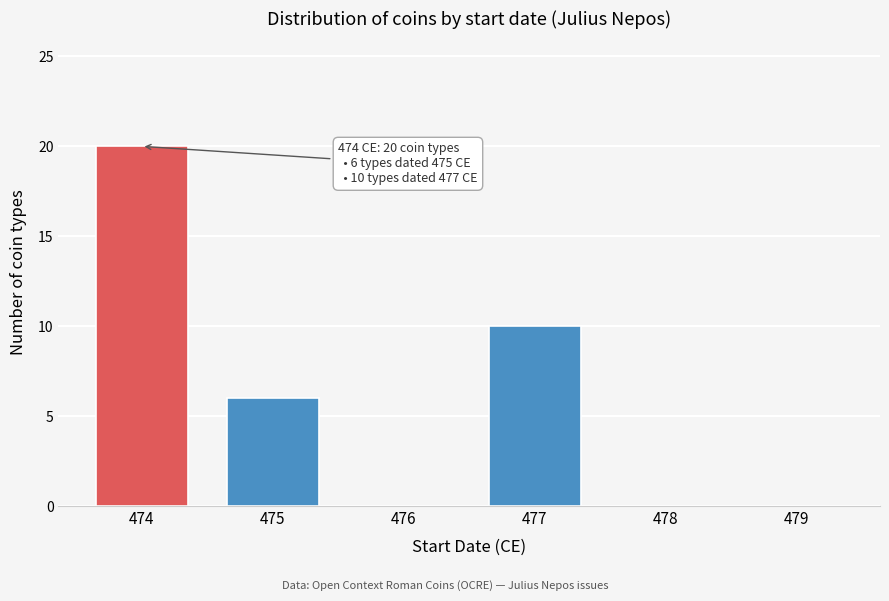

Reading right to left, what are all the values shown in this chart?

479=0	478=0	477=10	476=0	475=6	474=20